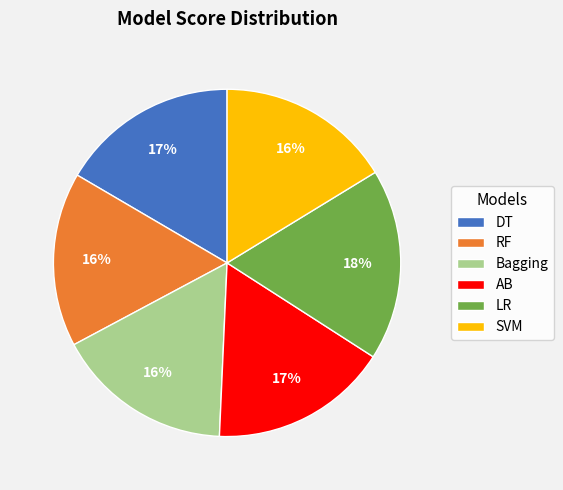

Is there any slice that represents more than half of the pie?

No